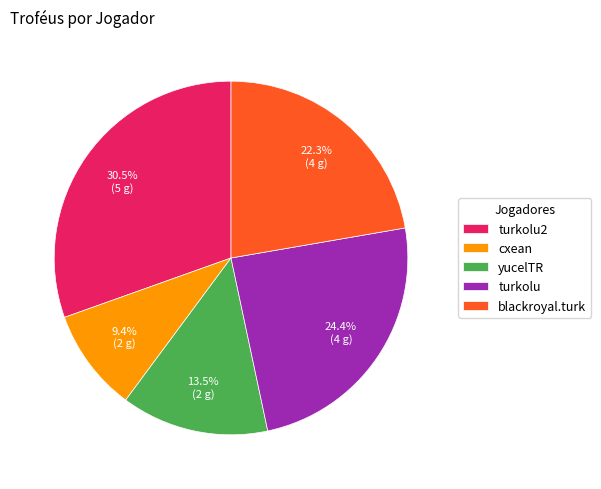

The cxean slice represents 16% of the pie. True or false?

False